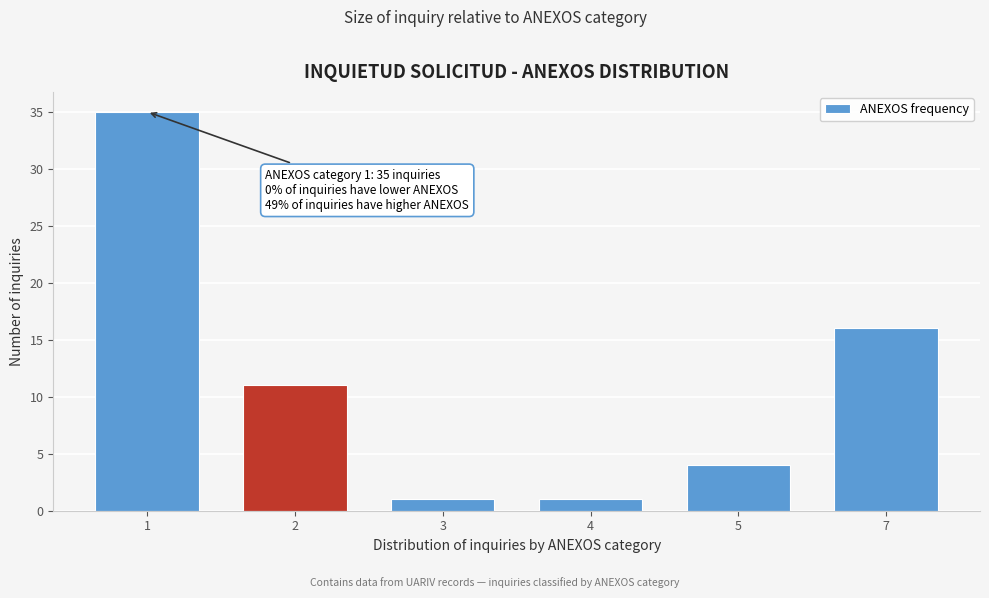

Reading left to right, extract all data points from this chart.

35	11	1	1	4	16